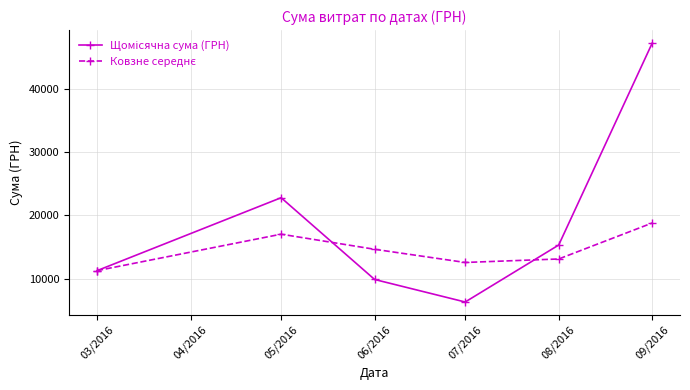

Which label corresponds to the smallest value in the chart?

07/2016